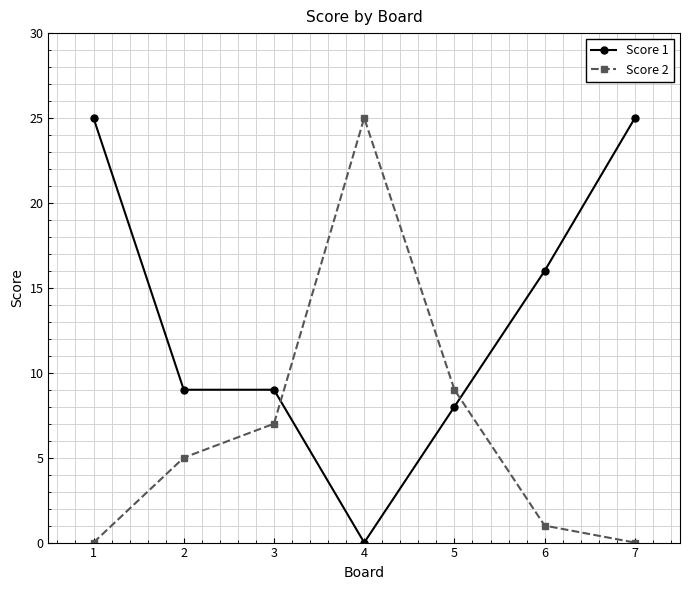

Does the chart have visible grid lines?

Yes